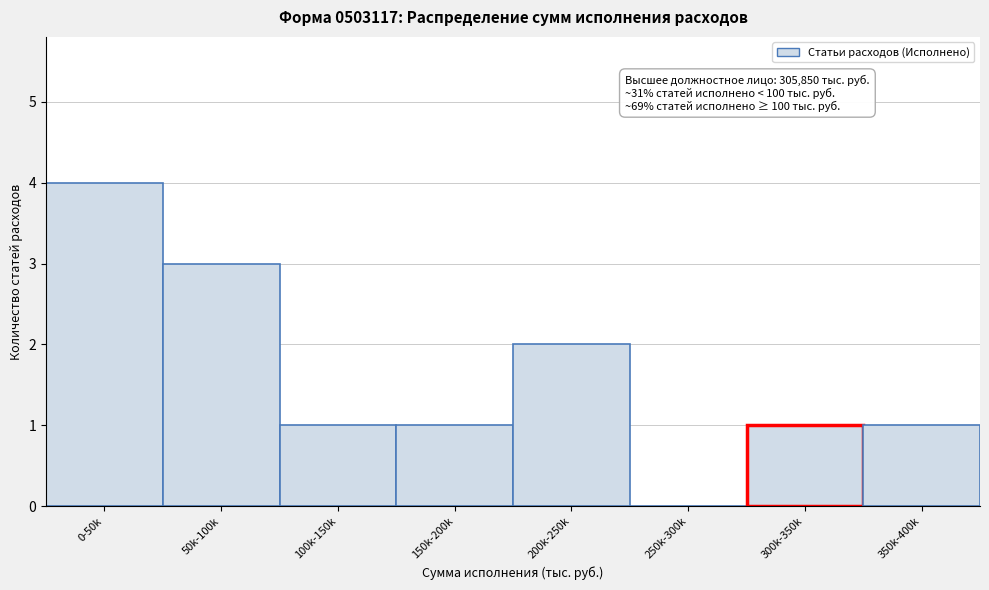

Reading left to right, transcribe all the data shown in this chart.

0-50k=4	50k-100k=3	100k-150k=1	150k-200k=1	200k-250k=2	250k-300k=0	300k-350k=1	350k-400k=1